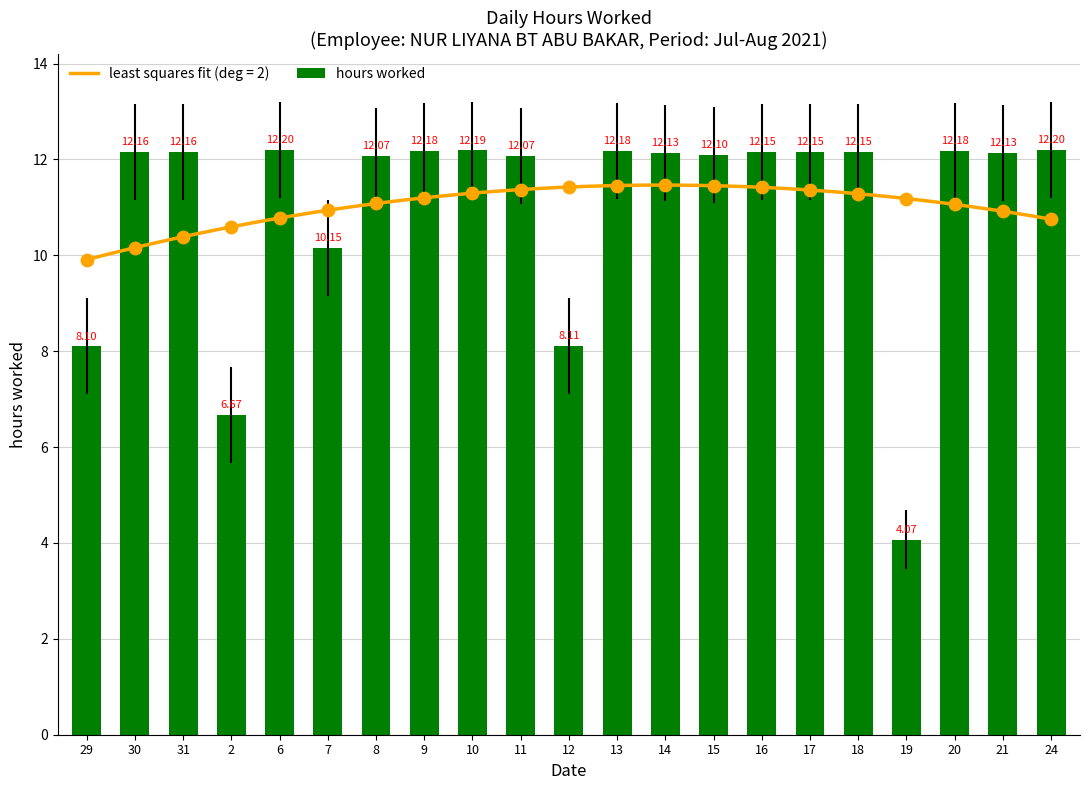

Which has a higher value, 8 or 14?

14